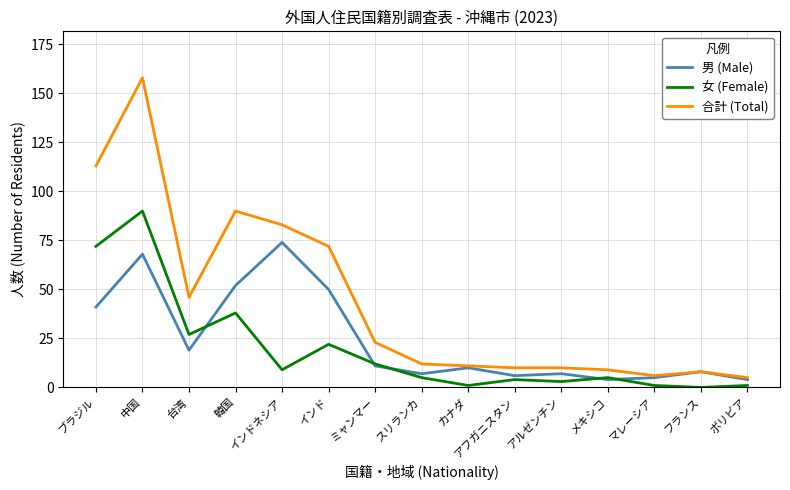

What is the difference between the 女 (Female) values at 台湾 and カナダ?

26